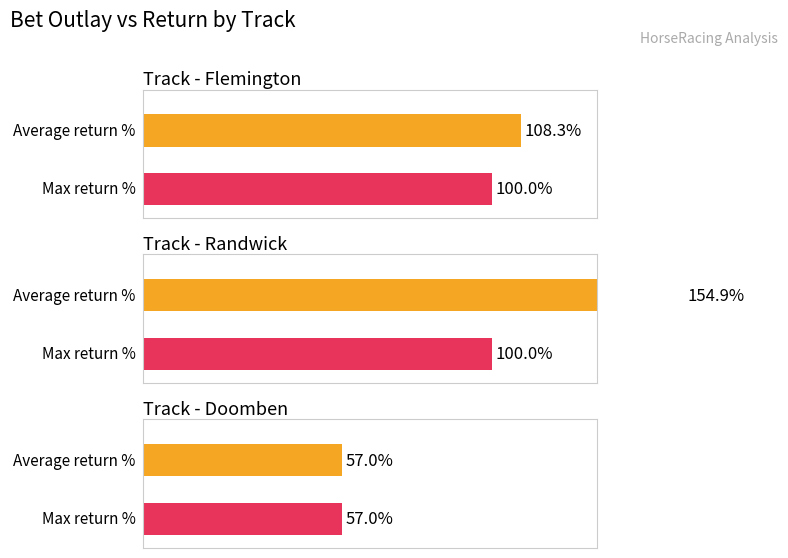

Is it true that Win equals 6 at Flemington?

False